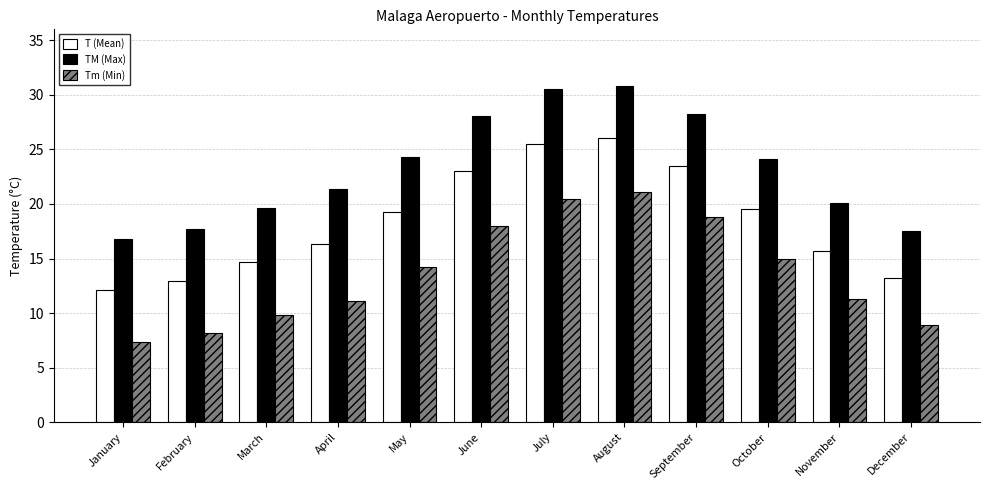

What is the difference between the maximum and minimum values in the T (Mean) series?

13.9